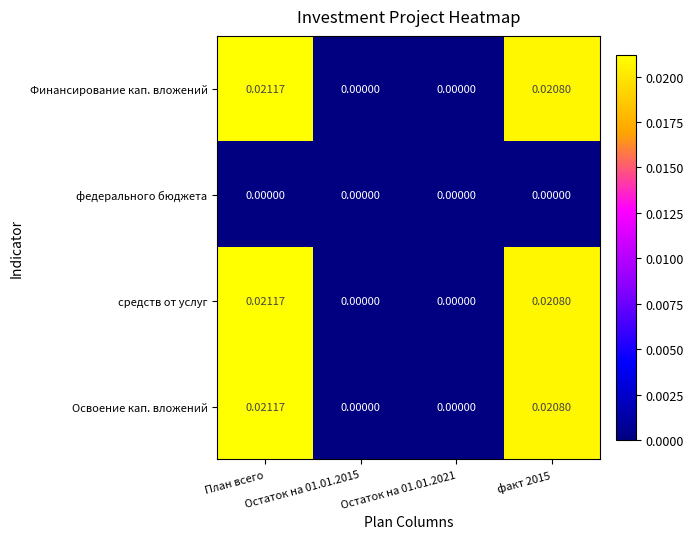

Between Остаток на 01.01.2015 and Остаток на 01.01.2021, which series saw the biggest shift?

Финансирование кап. вложений